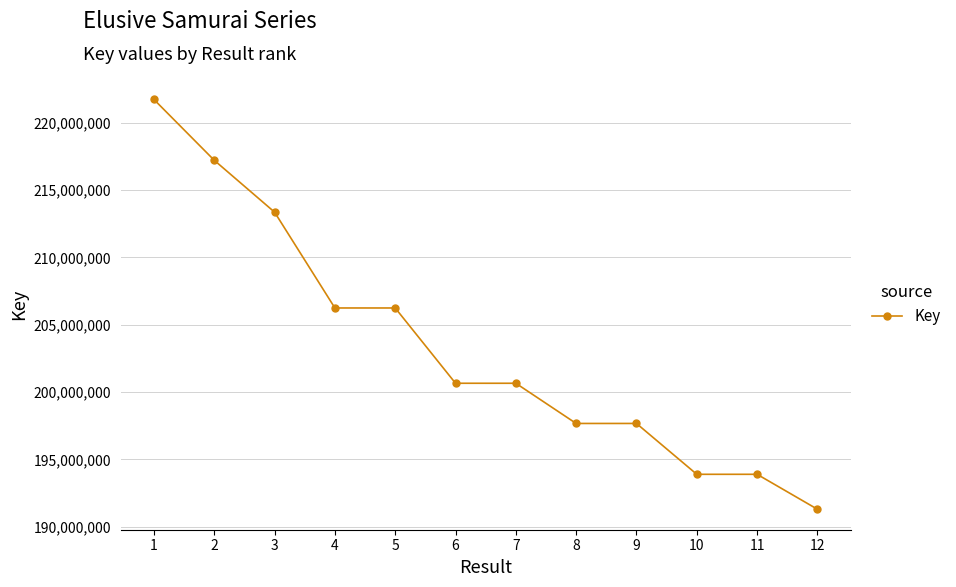

Is this an area chart (filled region under the line)?

No